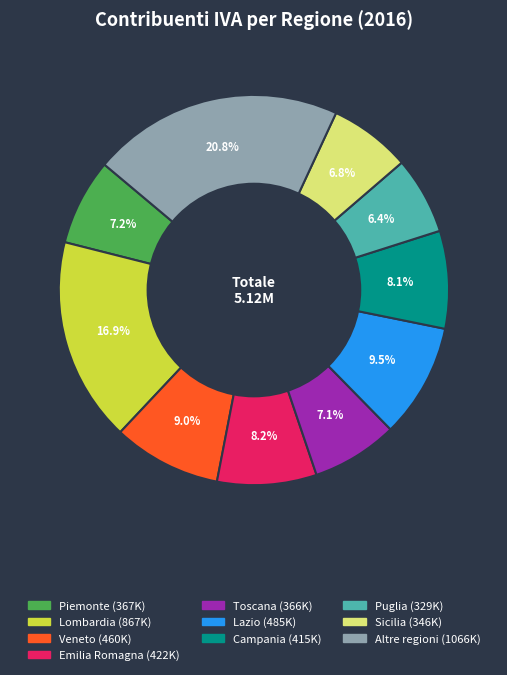

Does any single category account for the majority?

No